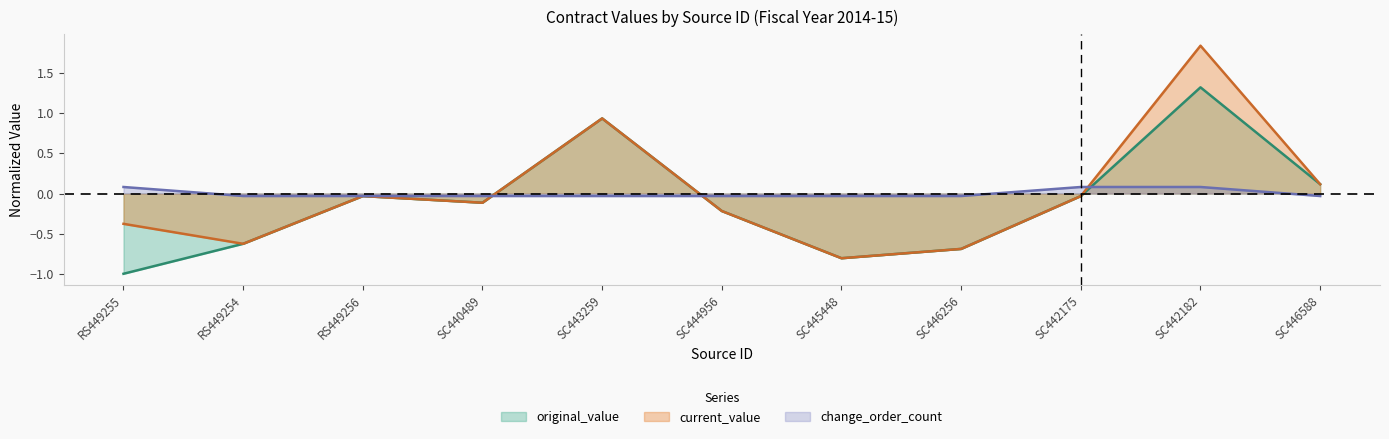

True or false: change_order_count has a value of -0.0 at SC443259.

False